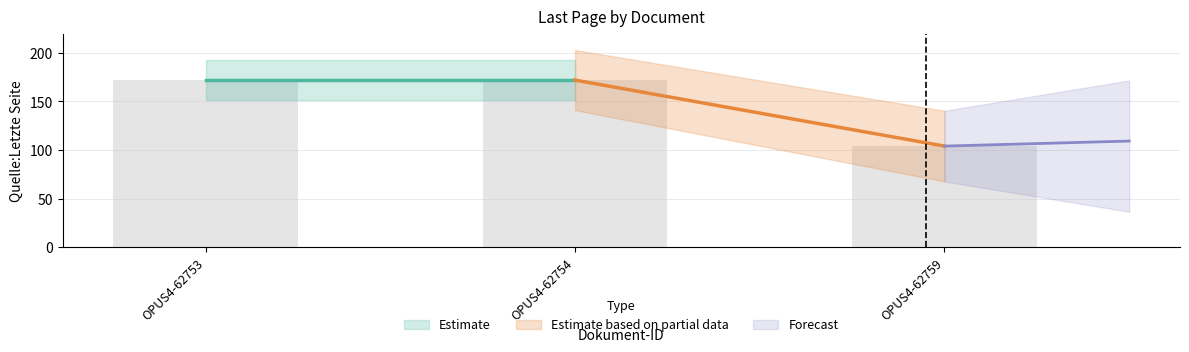

What is the sum of the values at OPUS4-62759 and OPUS4-62754?

276